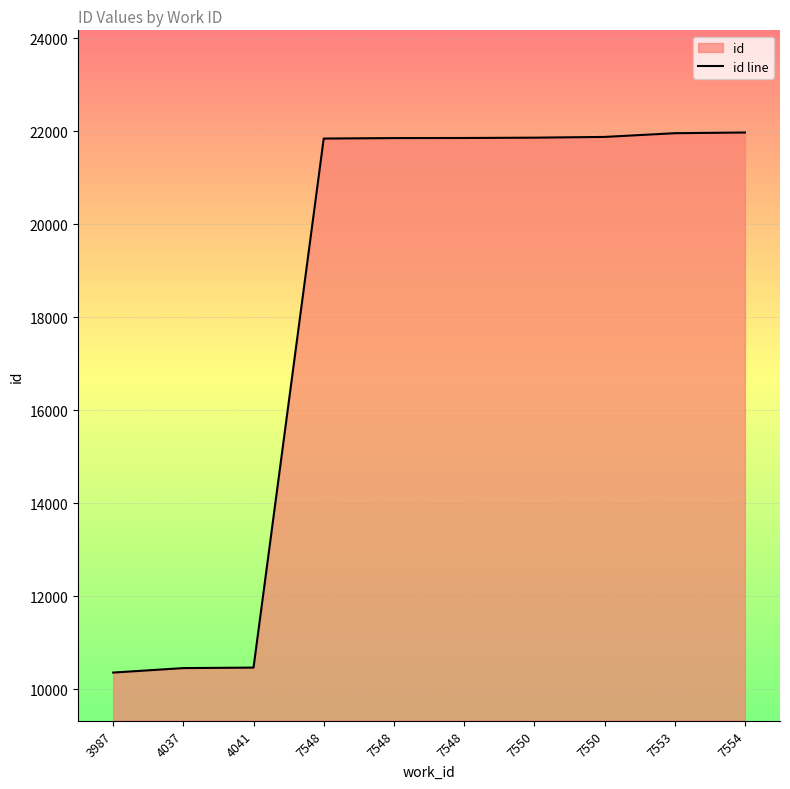

How many lines are shown in the chart?

1